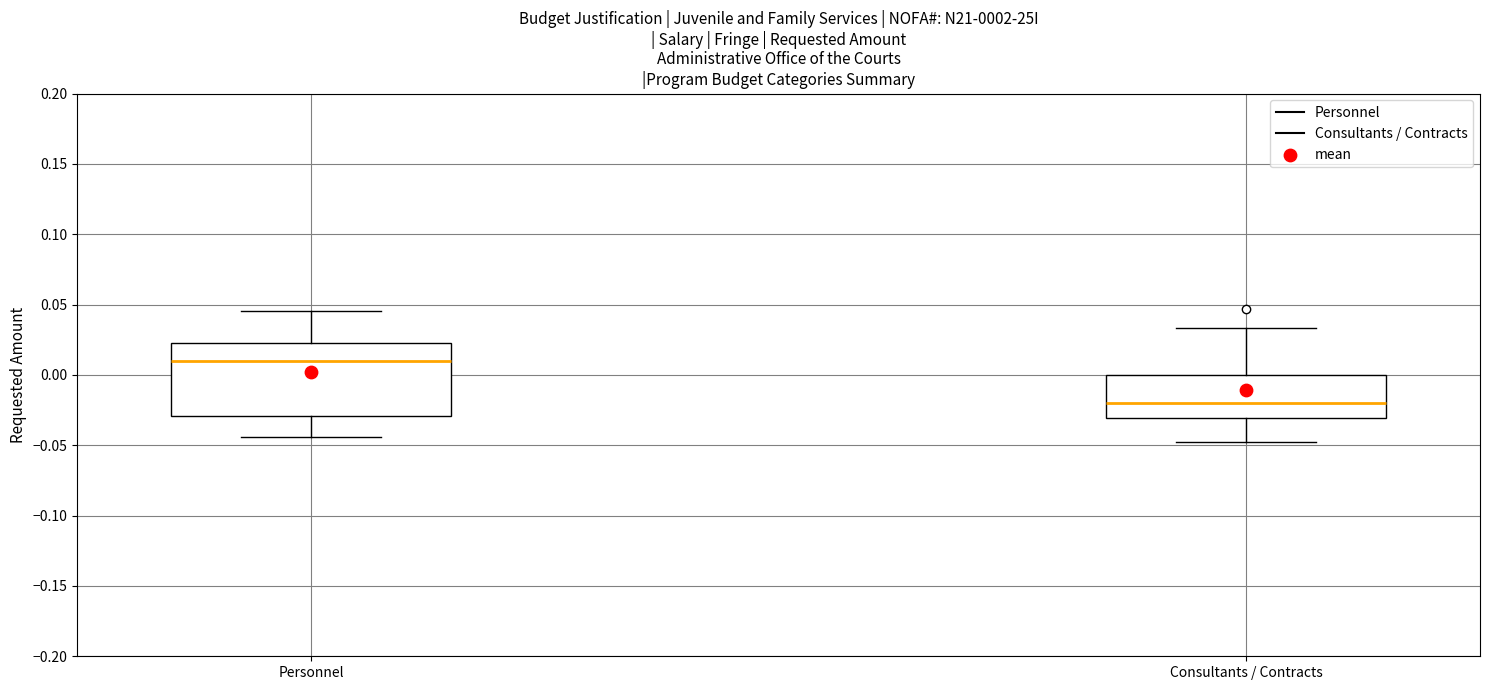

Where is the lower edge of the box for Consultants / Contracts on the y-axis? The values are not printed on the chart, so give them approximately, as read against the axis.

-0.030